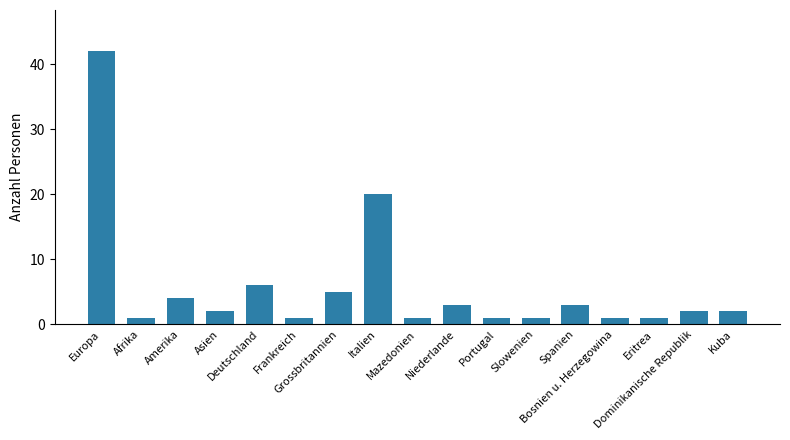

What is the value of the 14th bar from the left?

1